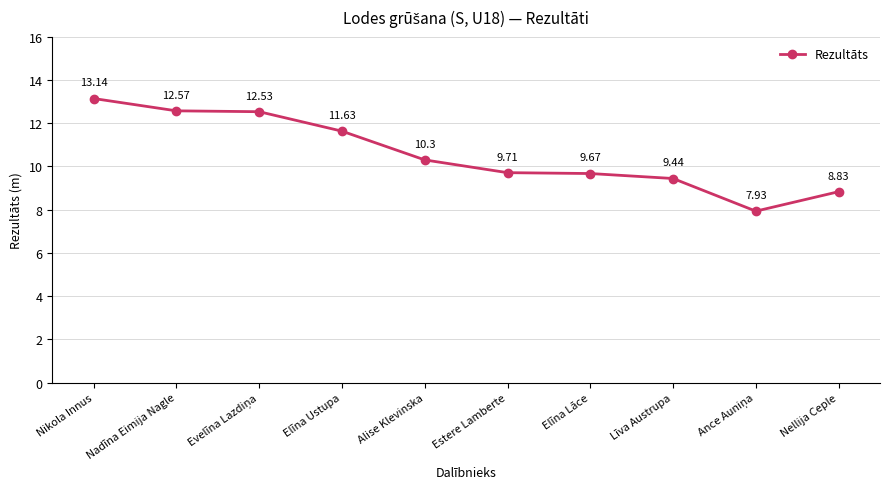

What is the value of the 5th point from the left?

10.3